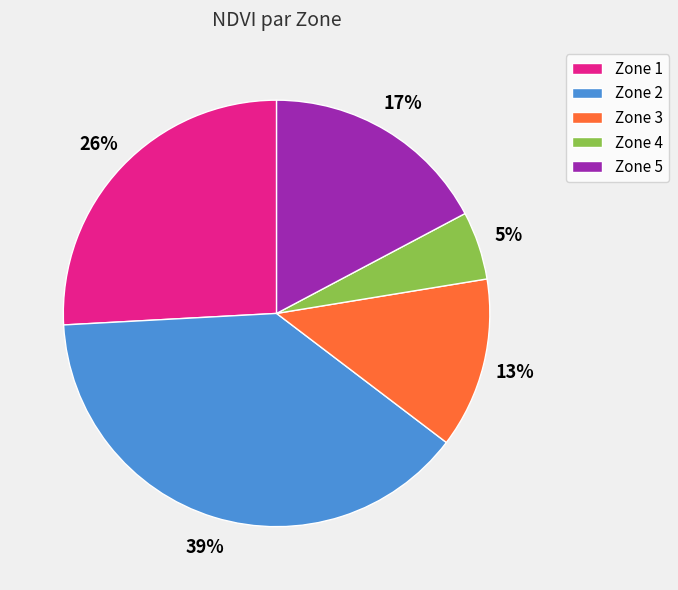

To the nearest percent, what is the difference between the Zone 3 and Zone 4 slice percentages?

8%